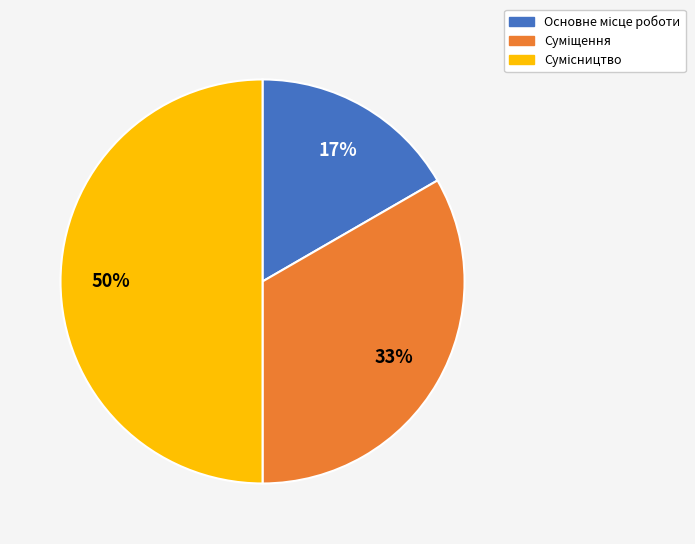

To the nearest percent, what is the difference between the largest and smallest slice percentages?

33%